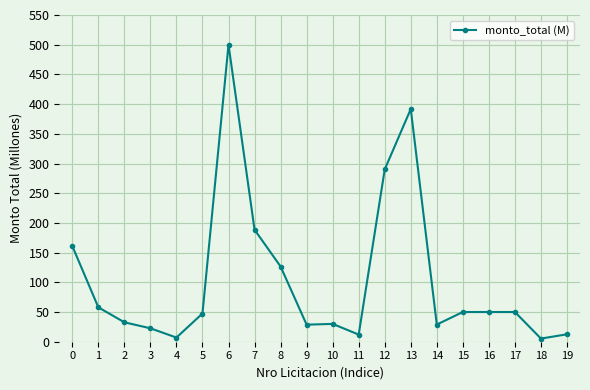

What is the minimum value shown in the chart?

5.3